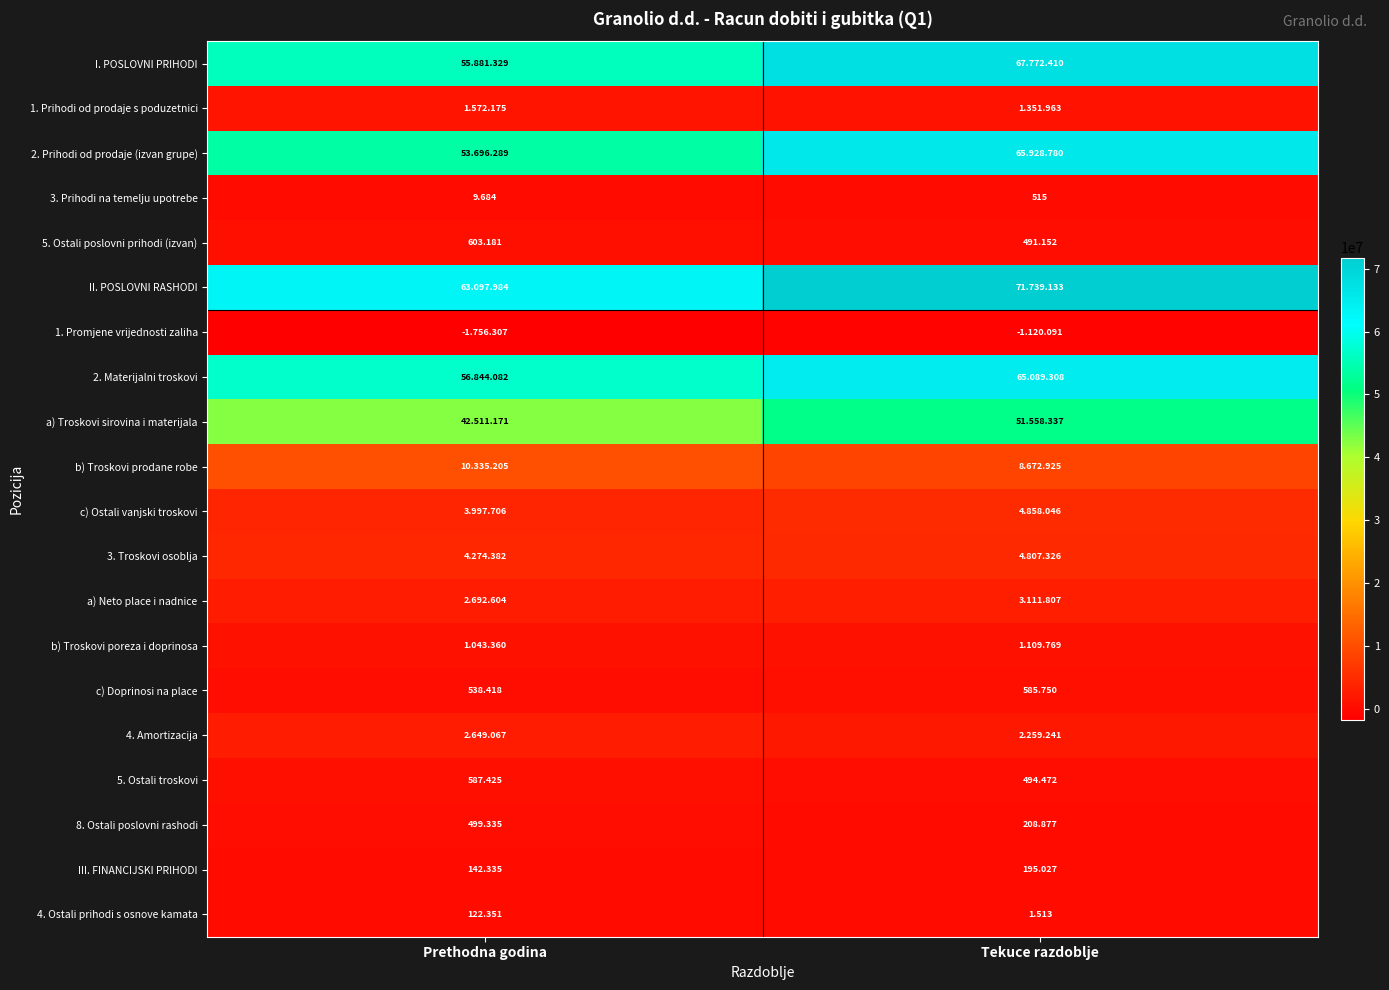

Which category has the highest value in the 3. Prihodi na temelju upotrebe series?

Tekuce razdoblje